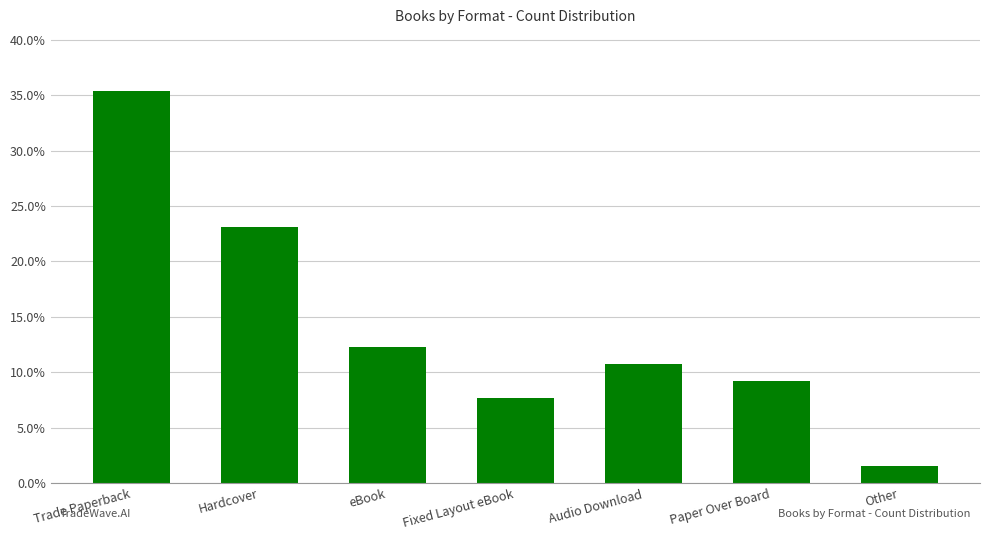

What is the label of the 6th bar from the right?

Hardcover